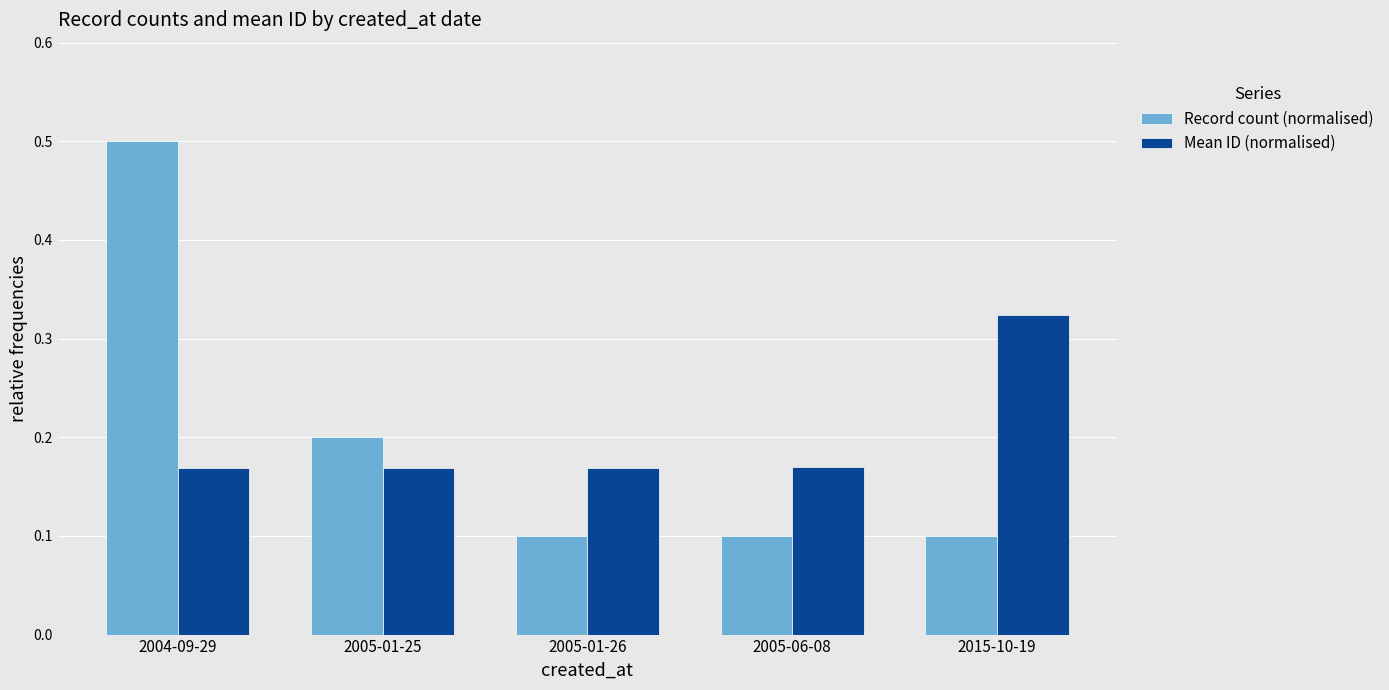

Does the chart contain stacked bars?

No